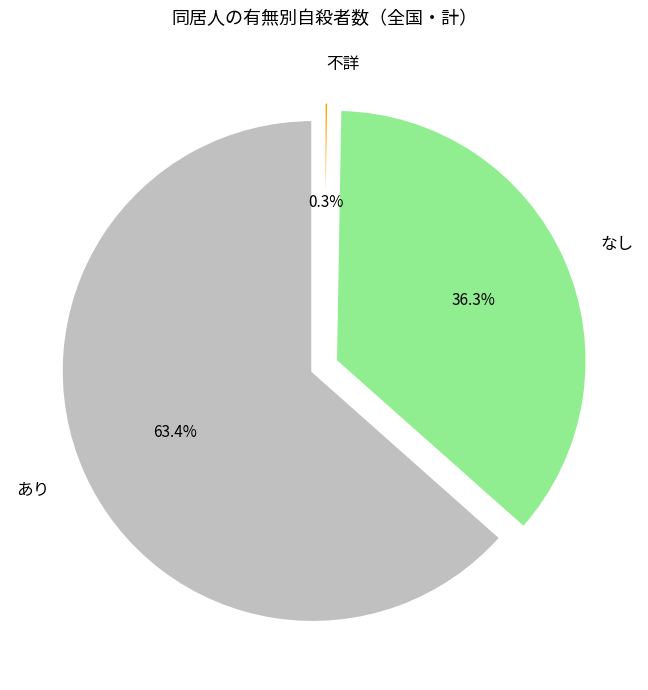

Between なし and 不詳, which is larger?

なし